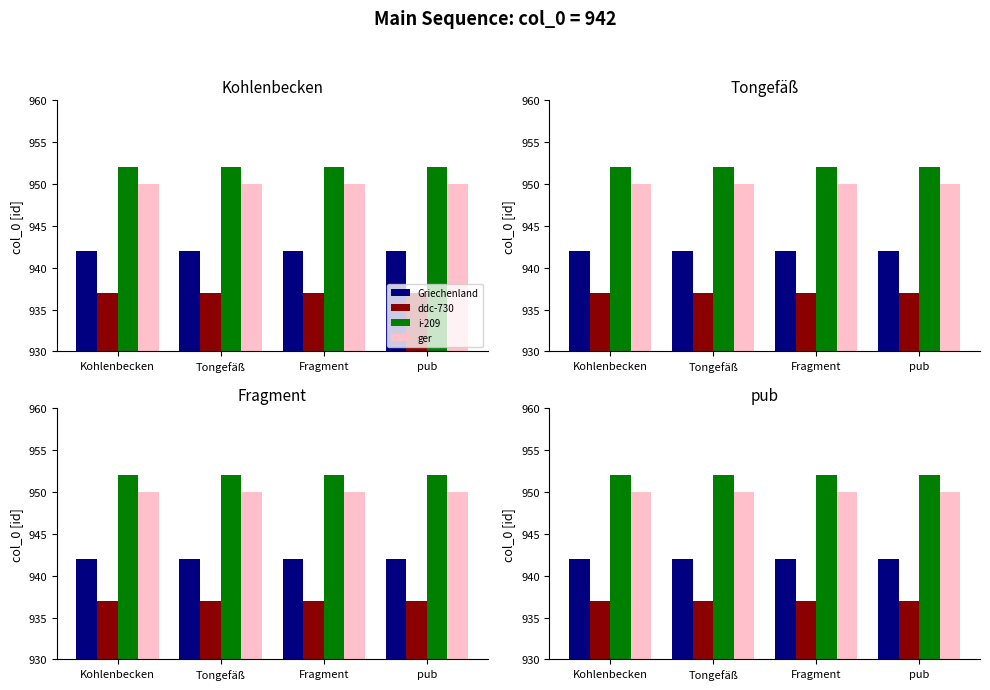

What is the sum of the Griechenland values at Fragment and pub?

1884